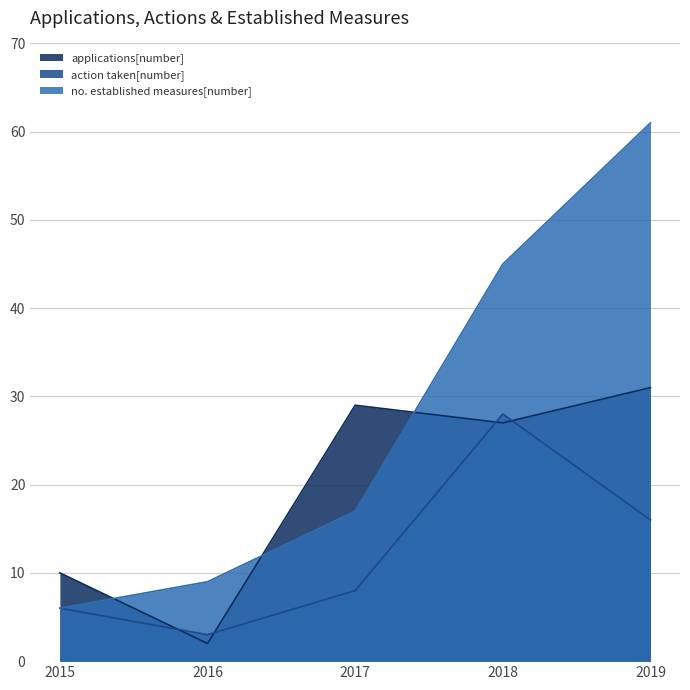

How many categories are shown in the chart?

5